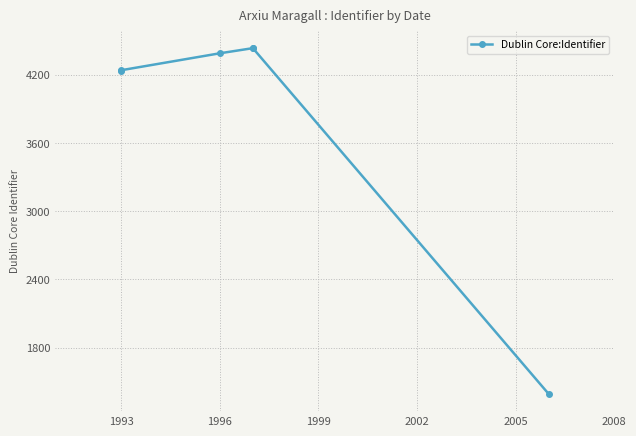

What is the greatest value displayed?

4437